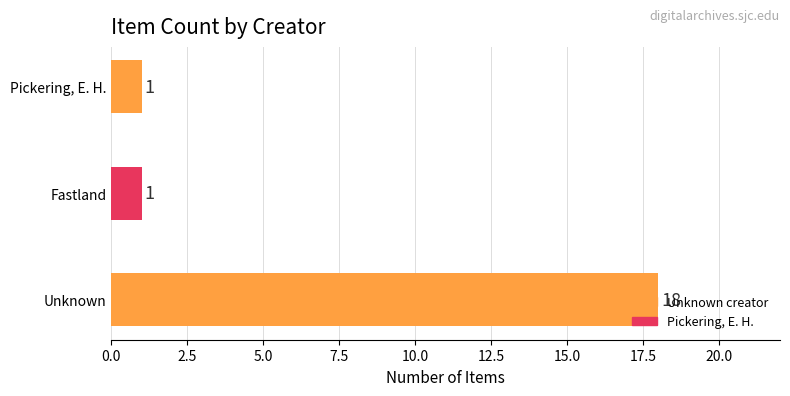

What is the difference between the maximum and minimum values?

17